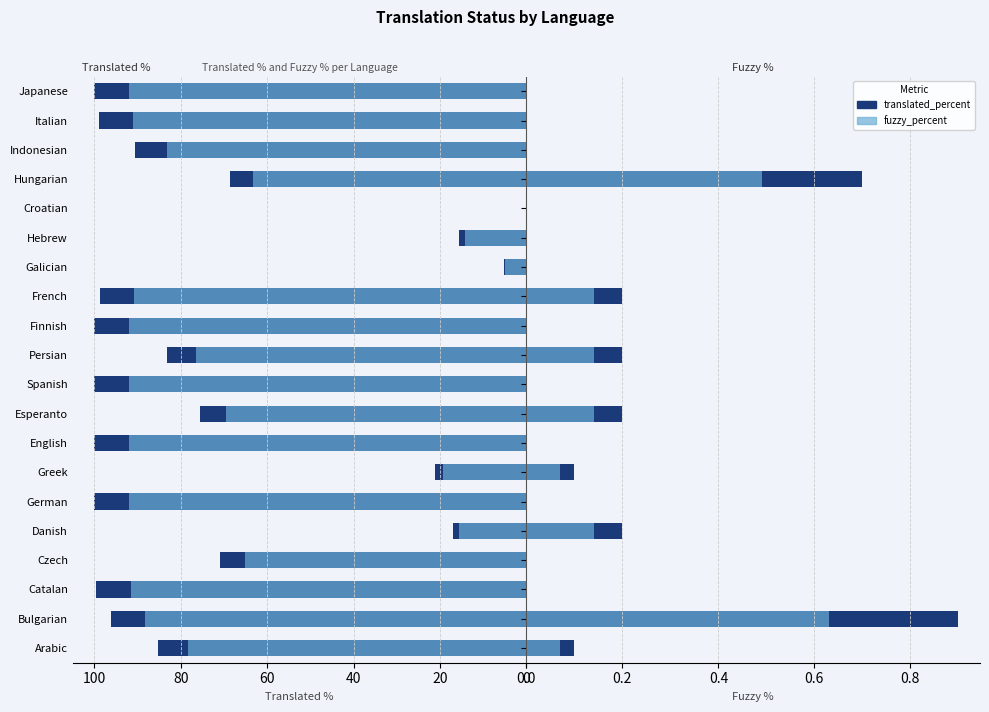

Is the value of translated_percent at Japanese greater than the value of fuzzy_percent at Bulgarian?

No